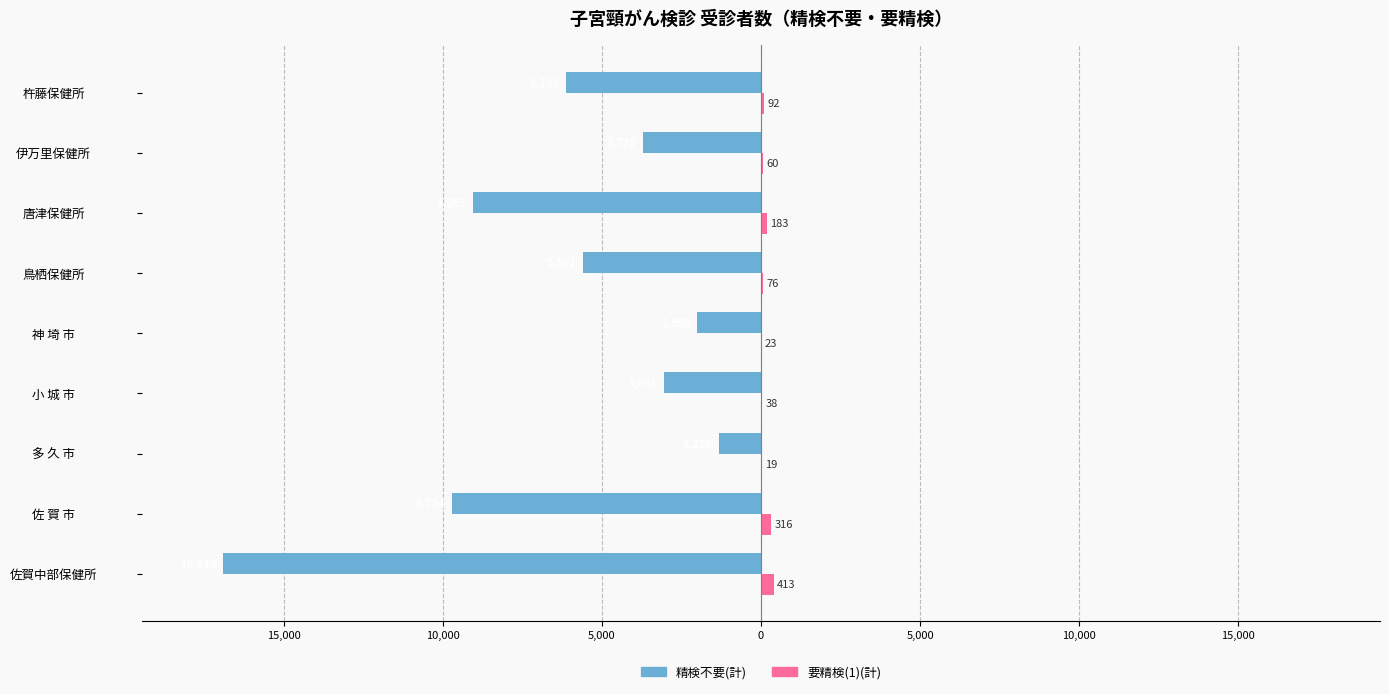

What are all the series names shown in the legend?

精検不要(計), 要精検(1)(計)